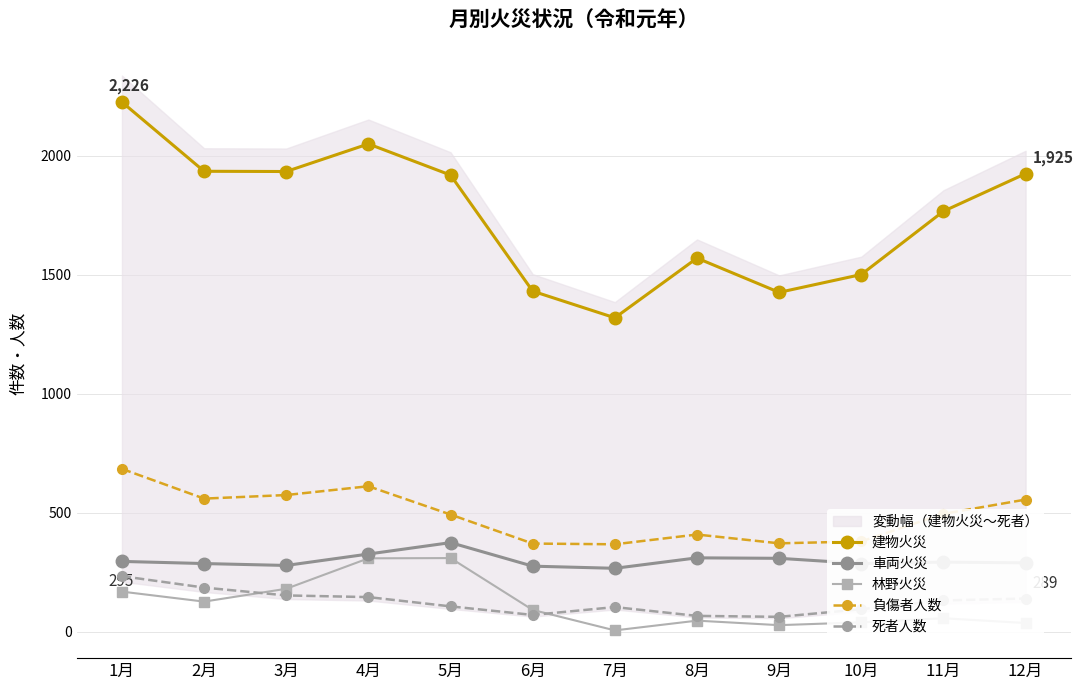

Is the value of 建物火災 at 4月 greater than the value of 死者人数 at 2月?

Yes